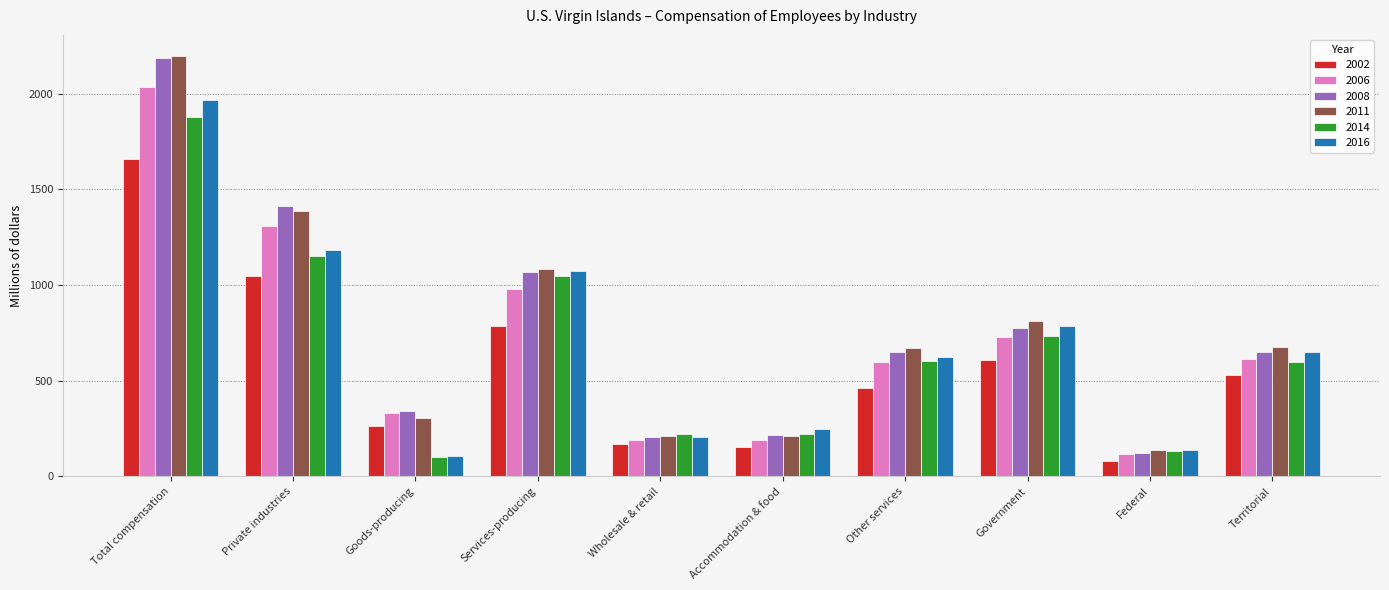

At how many categories does at least one series exceed 445?

6